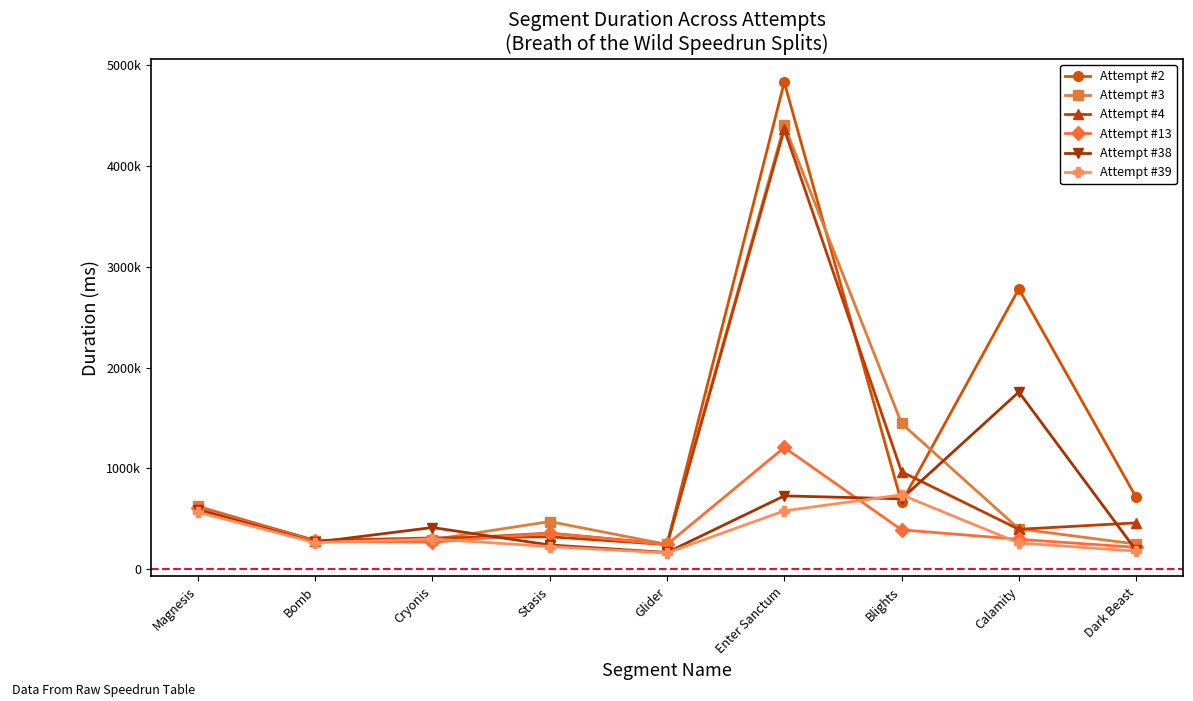

Is the value of Attempt #3 at Magnesis greater than the value of Attempt #13 at Bomb?

Yes